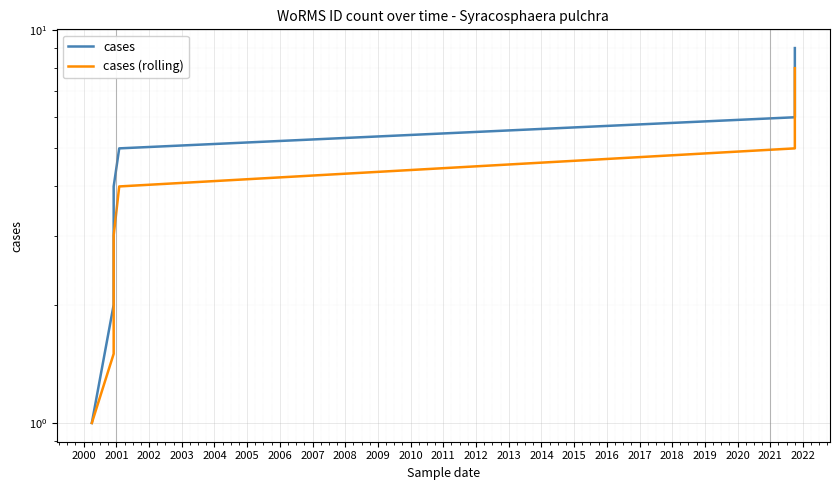

Is it true that cases (rolling) equals 9.7 at 2005?

False